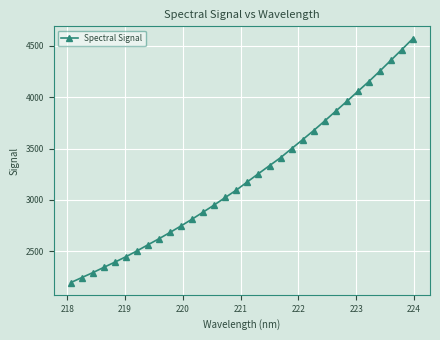

What is the difference between the second highest and second lowest values?

2221.8